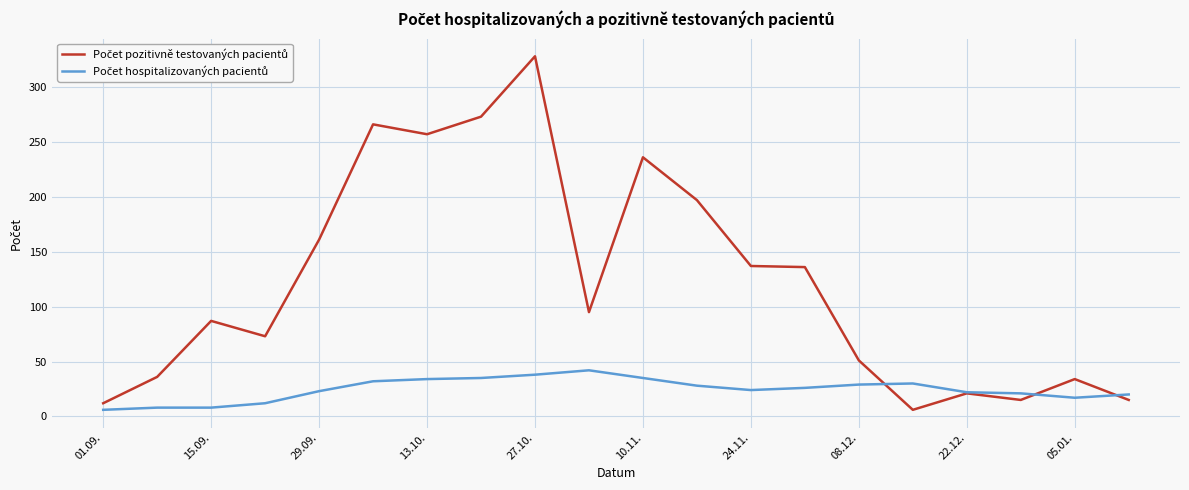

What is the greatest value displayed?

328